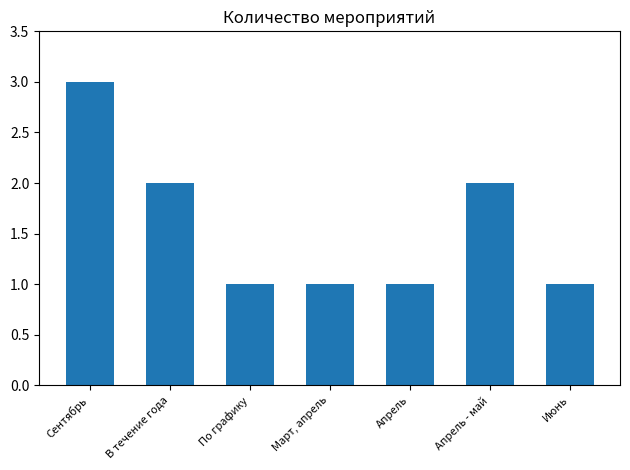

Reading left to right, transcribe all the data shown in this chart.

3	2	1	1	1	2	1